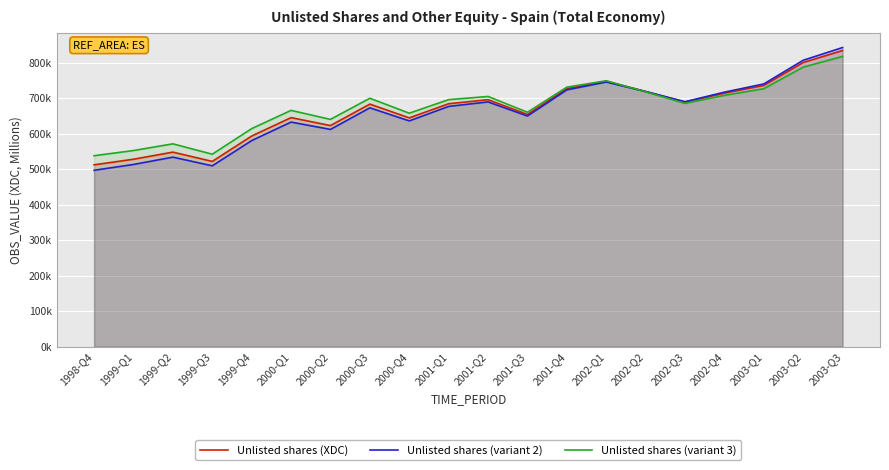

True or false: Unlisted shares (variant 3) has more than 0 points higher than both neighbors.

True